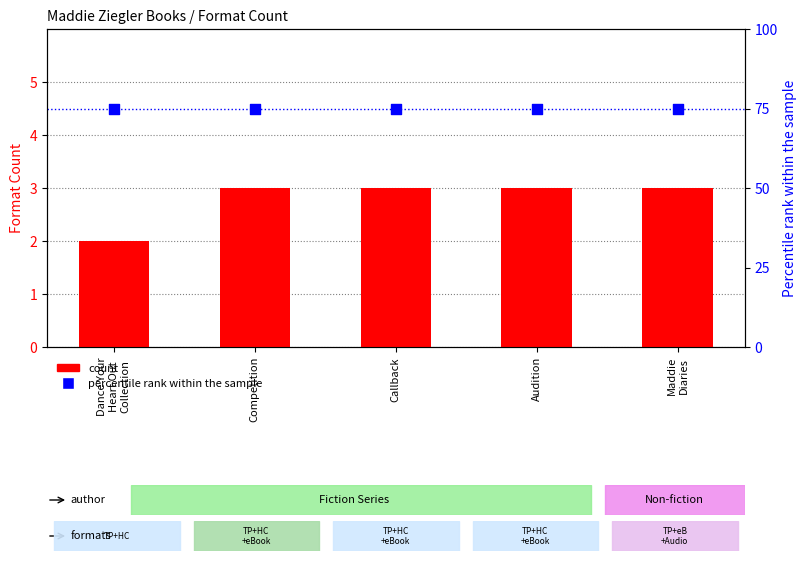

What is the total value across all series at Audition?

78